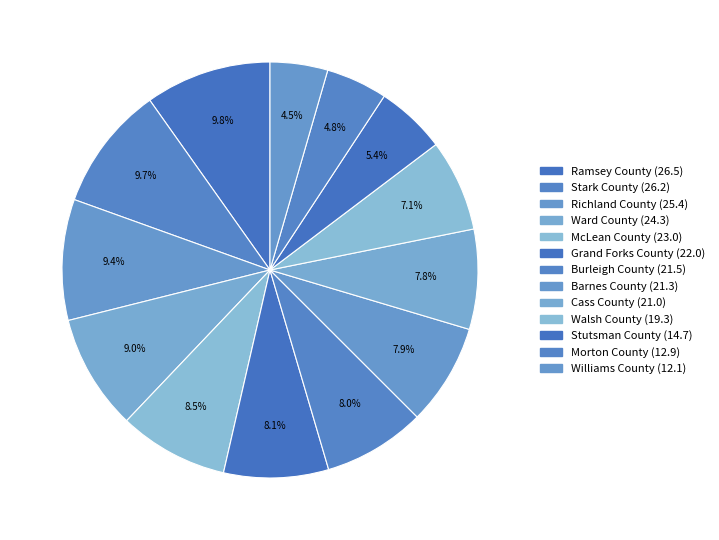

Approximately how many times larger is the value at Ramsey County compared to Williams County?

2.2